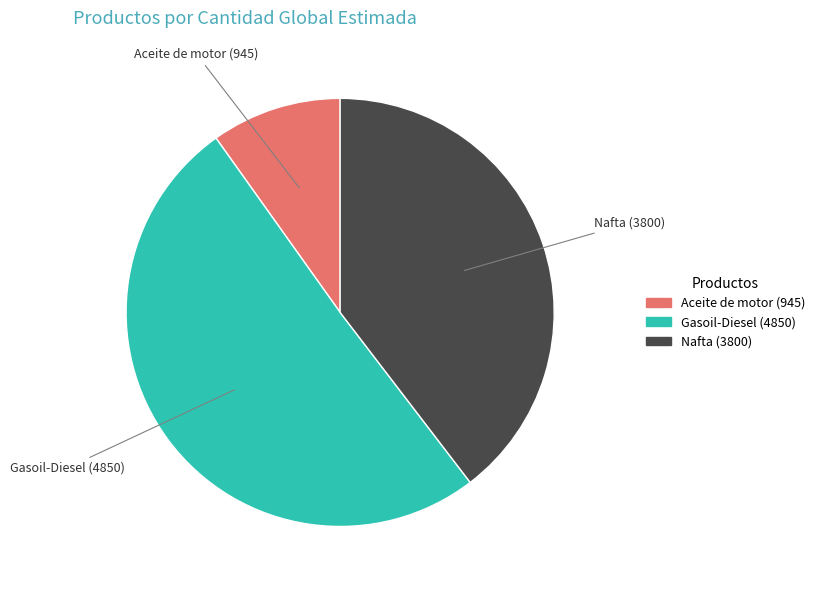

The Gasoil-Diesel slice represents 40% of the pie. True or false?

False